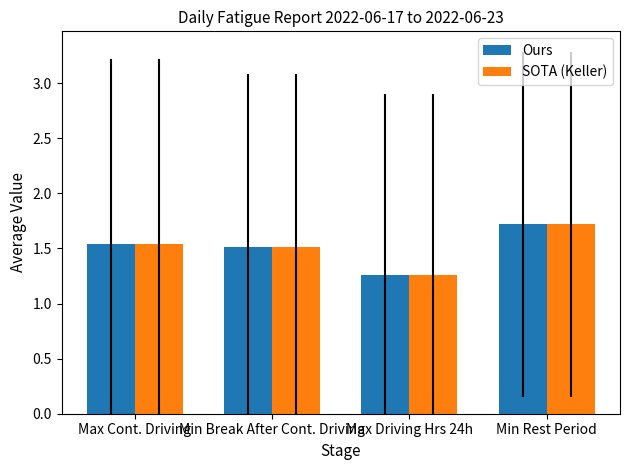

True or false: Ours has a value of 0.8 at Max Driving Hrs 24h.

False